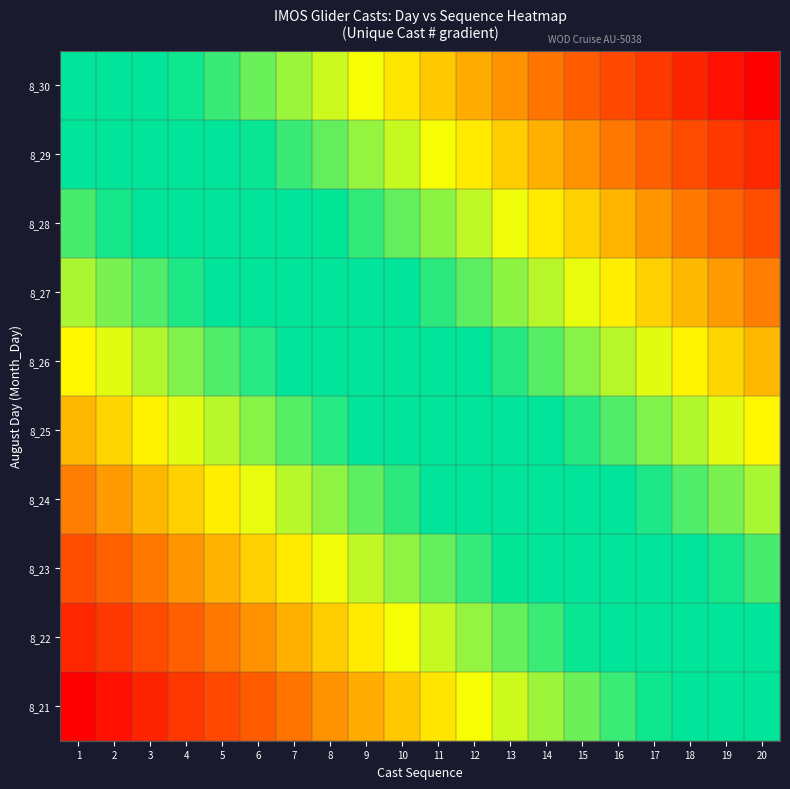

Reading right to left, list all the values displayed in this chart.

8_30: 20=-1.0	19=-0.9	18=-0.9	17=-0.8	16=-0.8	15=-0.7	14=-0.7	13=-0.6	12=-0.6	11=-0.5	10=-0.5	9=-0.4	8=-0.4	7=-0.3	6=-0.3	5=-0.2	4=-0.2	3=-0.1	2=-0.1	1=0.0
8_29: 20=-0.9	19=-0.8	18=-0.8	17=-0.7	16=-0.7	15=-0.6	14=-0.6	13=-0.5	12=-0.5	11=-0.4	10=-0.4	9=-0.3	8=-0.3	7=-0.2	6=-0.2	5=-0.1	4=-0.0	3=0.0	2=0.1	1=0.1
8_28: 20=-0.8	19=-0.7	18=-0.7	17=-0.6	16=-0.6	15=-0.5	14=-0.5	13=-0.4	12=-0.4	11=-0.3	10=-0.3	9=-0.2	8=-0.1	7=-0.1	6=-0.0	5=0.0	4=0.1	3=0.1	2=0.2	1=0.2
8_27: 20=-0.7	19=-0.6	18=-0.6	17=-0.5	16=-0.5	15=-0.4	14=-0.4	13=-0.3	12=-0.2	11=-0.2	10=-0.1	9=-0.1	8=-0.0	7=0.0	6=0.1	5=0.1	4=0.2	3=0.2	2=0.3	1=0.3
8_26: 20=-0.6	19=-0.5	18=-0.5	17=-0.4	16=-0.3	15=-0.3	14=-0.2	13=-0.2	12=-0.1	11=-0.1	10=-0.0	9=0.0	8=0.1	7=0.1	6=0.2	5=0.2	4=0.3	3=0.3	2=0.4	1=0.4
8_25: 20=-0.4	19=-0.4	18=-0.3	17=-0.3	16=-0.2	15=-0.2	14=-0.1	13=-0.1	12=-0.0	11=0.0	10=0.1	9=0.1	8=0.2	7=0.2	6=0.3	5=0.3	4=0.4	3=0.5	2=0.5	1=0.6
8_24: 20=-0.3	19=-0.3	18=-0.2	17=-0.2	16=-0.1	15=-0.1	14=-0.0	13=0.0	12=0.1	11=0.1	10=0.2	9=0.2	8=0.3	7=0.4	6=0.4	5=0.5	4=0.5	3=0.6	2=0.6	1=0.7
8_23: 20=-0.2	19=-0.2	18=-0.1	17=-0.1	16=-0.0	15=0.0	14=0.1	13=0.1	12=0.2	11=0.3	10=0.3	9=0.4	8=0.4	7=0.5	6=0.5	5=0.6	4=0.6	3=0.7	2=0.7	1=0.8
8_22: 20=-0.1	19=-0.1	18=-0.0	17=0.0	16=0.1	15=0.2	14=0.2	13=0.3	12=0.3	11=0.4	10=0.4	9=0.5	8=0.5	7=0.6	6=0.6	5=0.7	4=0.7	3=0.8	2=0.8	1=0.9
8_21: 20=0.0	19=0.1	18=0.1	17=0.2	16=0.2	15=0.3	14=0.3	13=0.4	12=0.4	11=0.5	10=0.5	9=0.6	8=0.6	7=0.7	6=0.7	5=0.8	4=0.8	3=0.9	2=0.9	1=1.0